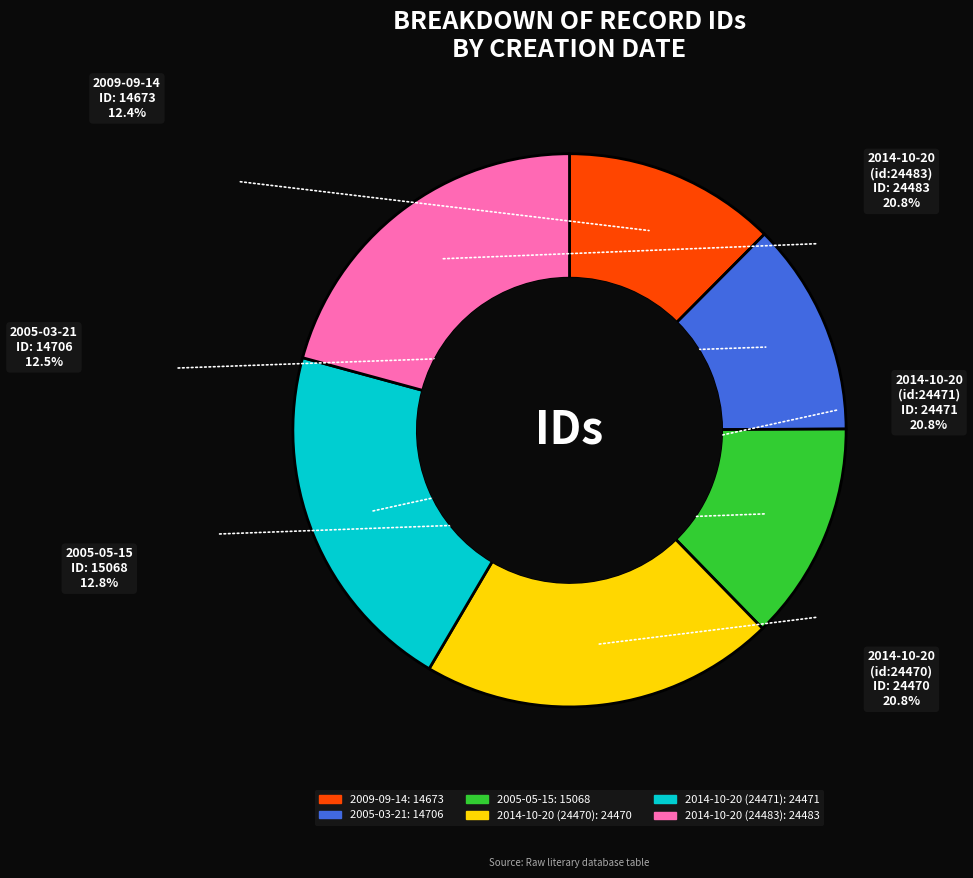

Is it true that 2005-03-21 is 12% of the pie?

True